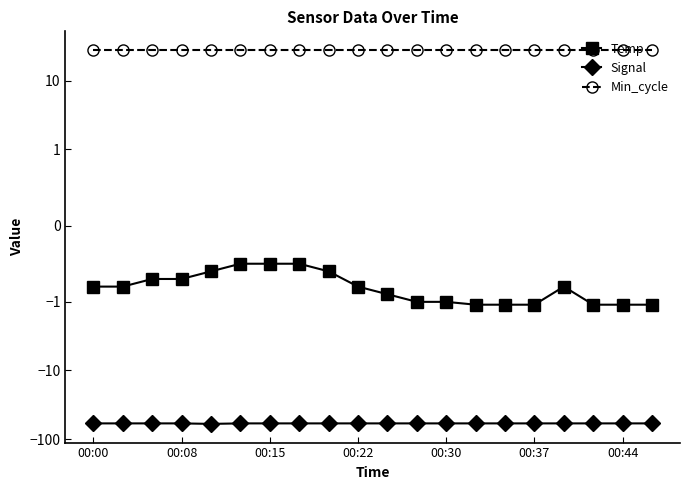

What is the greatest value displayed?

28.0